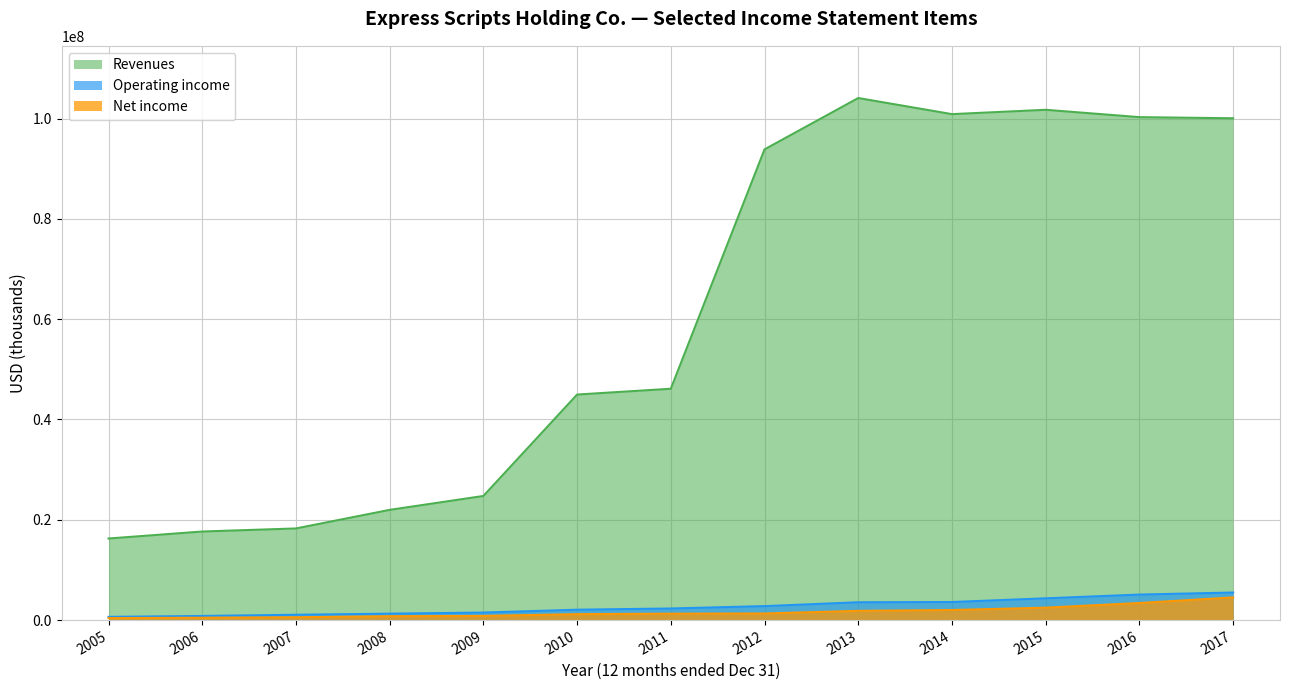

True or false: Revenues and Net income cross at least once.

False